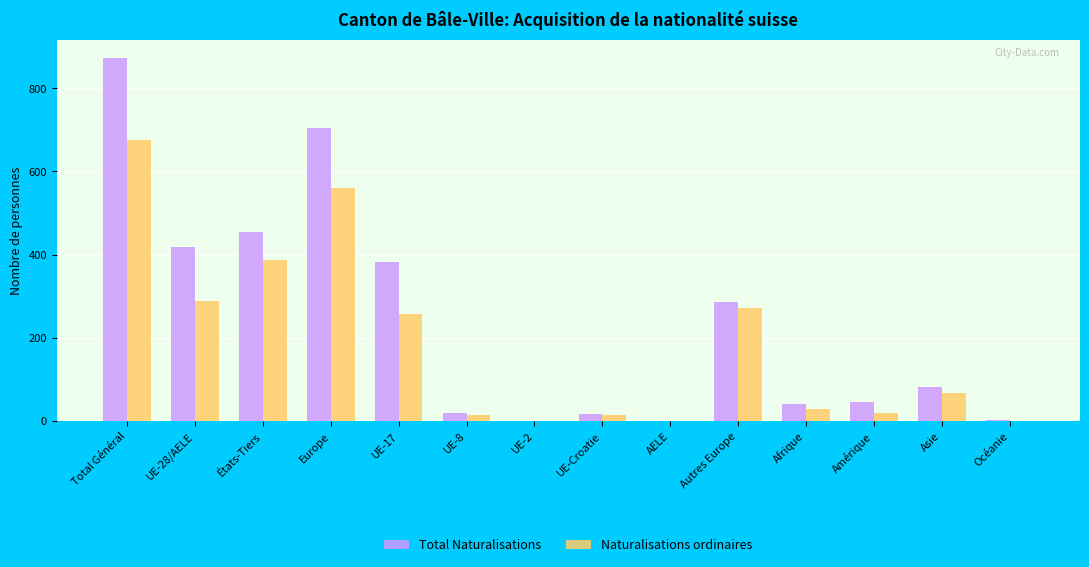

What is the average value of the Total Naturalisations series?

237